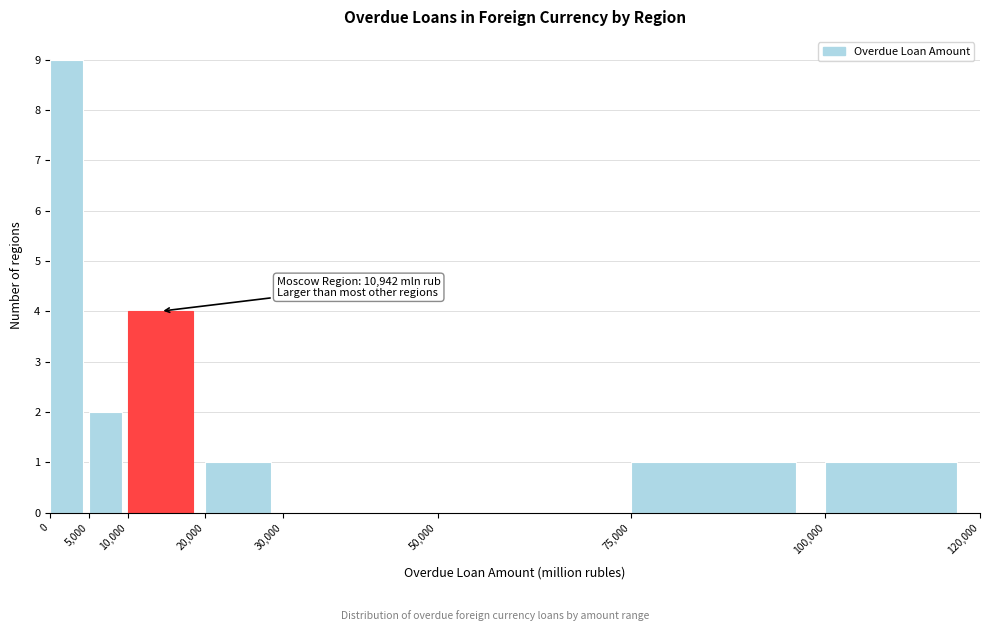

Over which range of the x-axis is the bar tallest?

0 to 5,000